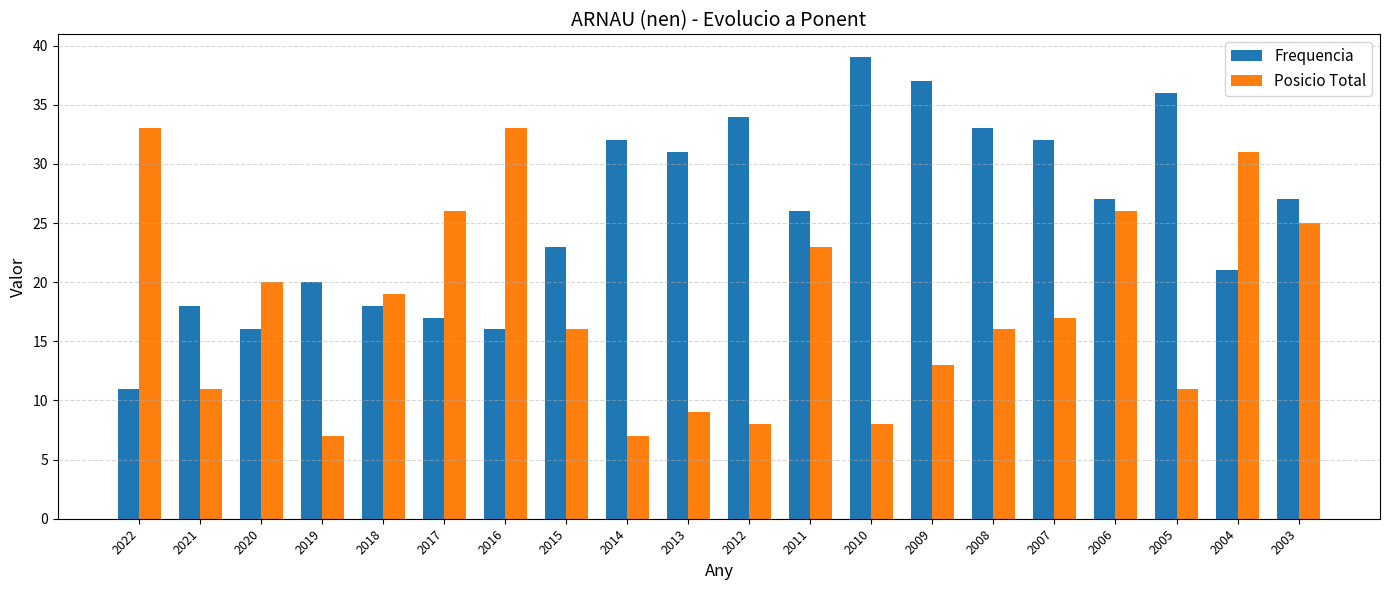

Reading right to left, transcribe all the data shown in this chart.

Frequencia: 27	21	36	27	32	33	37	39	26	34	31	32	23	16	17	18	20	16	18	11
Posicio Total: 25	31	11	26	17	16	13	8	23	8	9	7	16	33	26	19	7	20	11	33